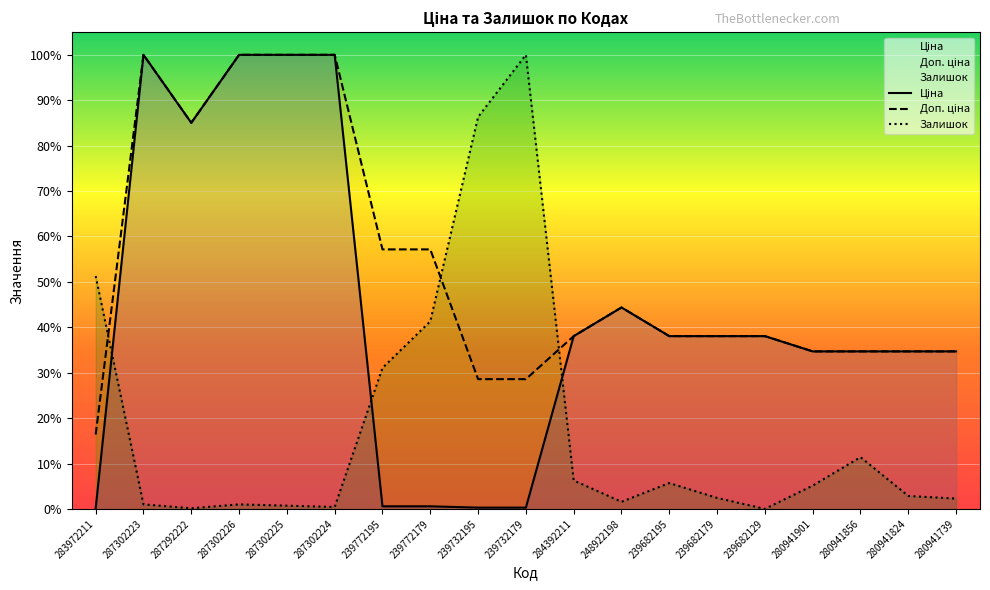

Reading left to right, what are all the values shown in this chart?

Ціна: 0.0	1.0	0.9	1.0	1.0	1.0	0.0	0.0	0.0	0.0	0.4	0.4	0.4	0.4	0.4	0.3	0.3	0.3	0.3
Доп. ціна: 0.2	1.0	0.9	1.0	1.0	1.0	0.6	0.6	0.3	0.3	0.4	0.4	0.4	0.4	0.4	0.3	0.3	0.3	0.3
Залишок: 0.5	0.0	0.0	0.0	0.0	0.0	0.3	0.4	0.9	1.0	0.1	0.0	0.1	0.0	0.0	0.1	0.1	0.0	0.0